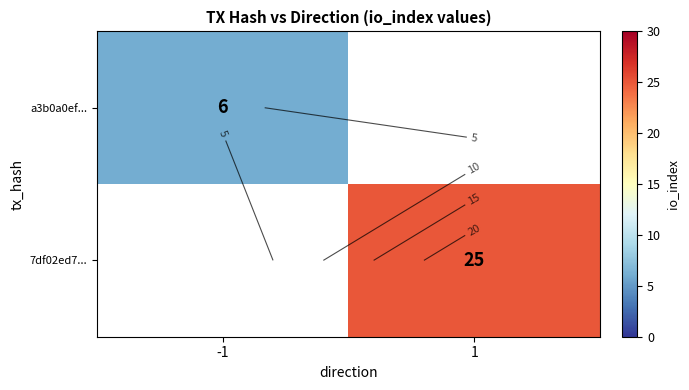

Which category has the lowest value across all series?

-1